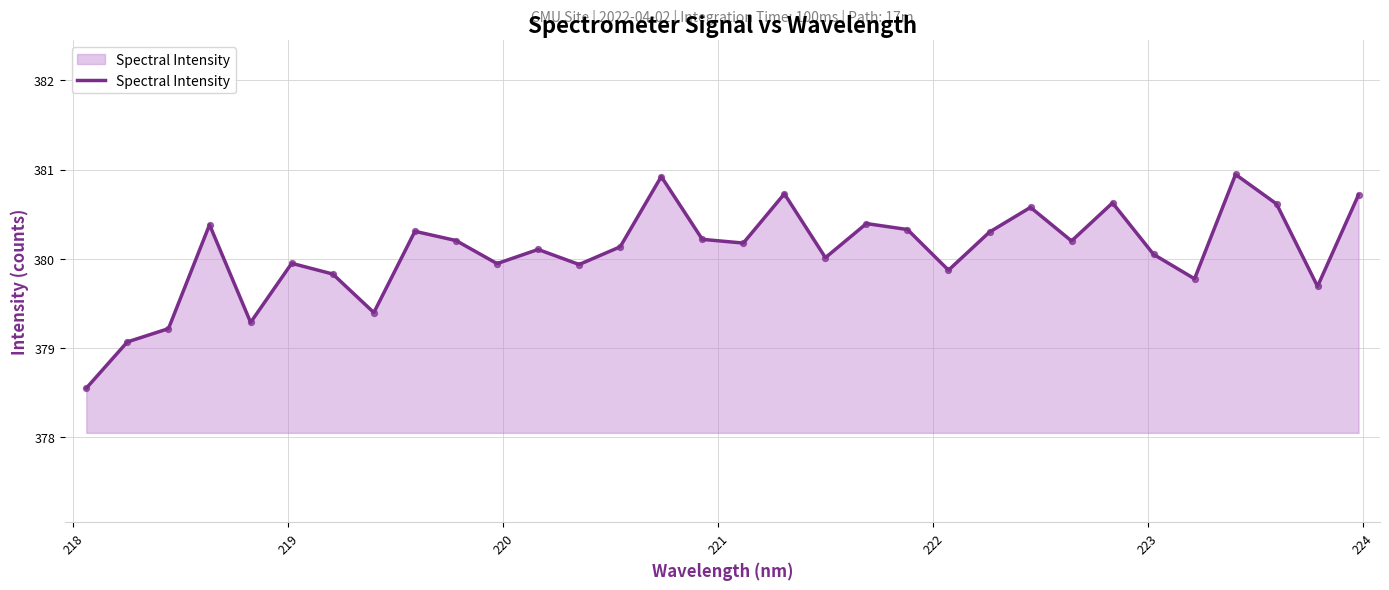

What is the maximum value shown in the chart?

380.9